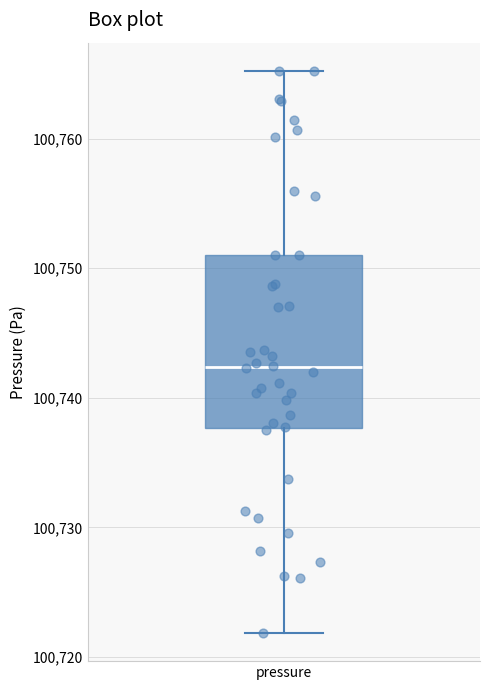

Read this box plot against the y-axis: the position of the median line, the range covered by the box, and the ends of both whiskers. The values are not printed on the chart, so give them approximately, as read against the axis.

median 100742, box 100738 to 100751, whiskers 100722 to 100765